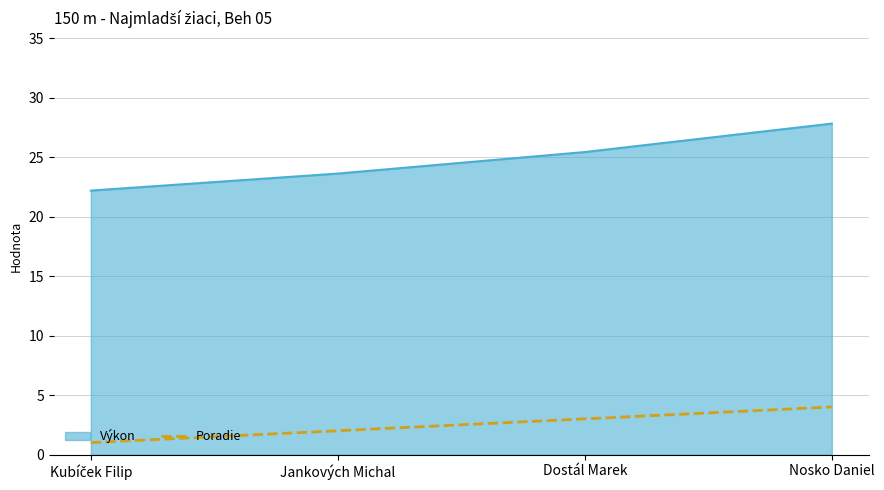

What position from the left is Nosko Daniel?

4